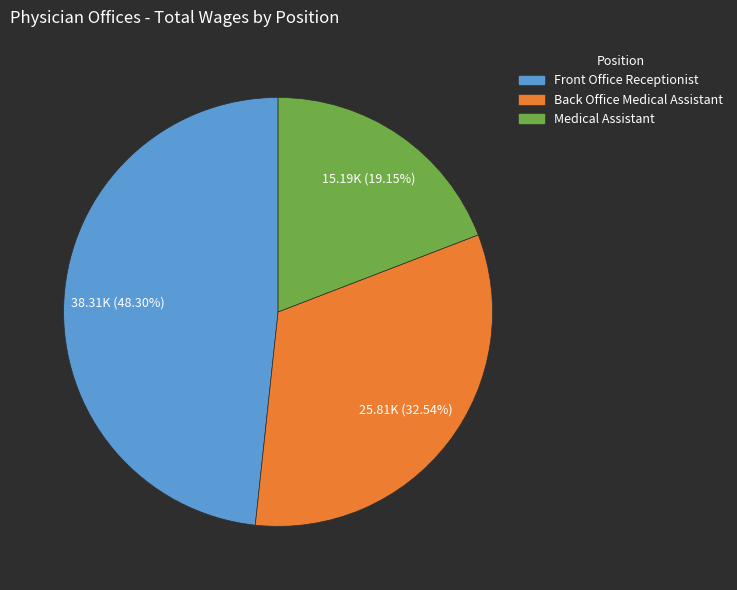

To the nearest percent, what is the difference between the Medical Assistant and Front Office Receptionist slice percentages?

29%